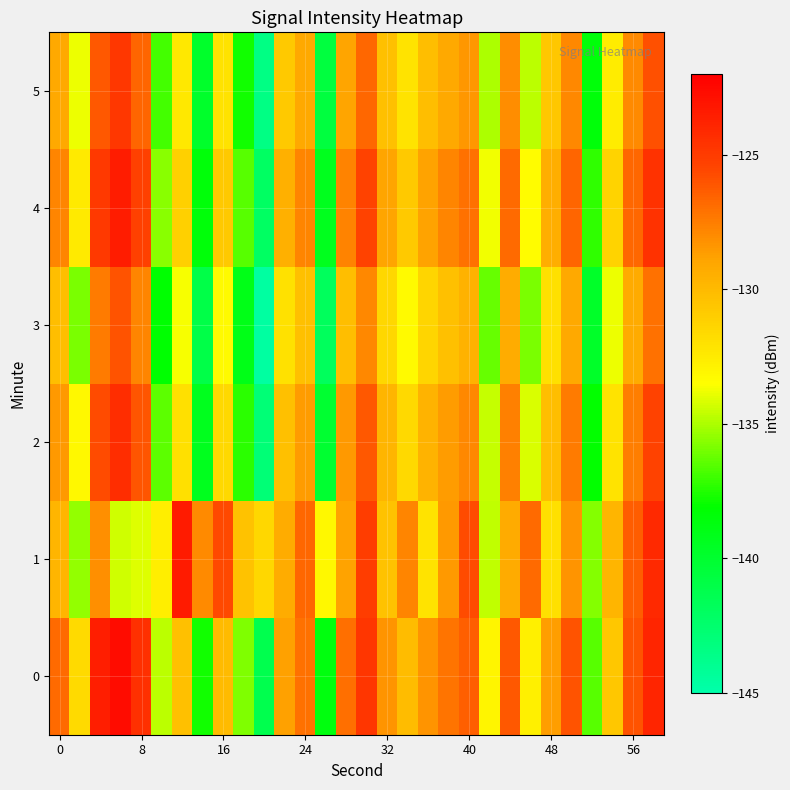

Reading left to right, what are all the values shown in this chart?

0: -126.9	-131.7	-123.6	-122.7	-124.4	-134.8	-130.3	-137.8	-130.0	-135.8	-141.3	-128.8	-127.1	-138.6	-127.0	-124.7	-128.3	-130.1	-128.3	-127.1	-126.4	-133.0	-126.2	-132.8	-128.7	-126.0	-136.5	-130.7	-126.0	-123.9
1: -129.8	-135.5	-128.2	-134.3	-134.1	-132.6	-123.4	-128.0	-125.6	-130.4	-131.5	-129.3	-126.7	-133.2	-128.9	-125.1	-130.4	-127.8	-132.1	-128.5	-125.7	-134.6	-129.2	-126.8	-131.9	-128.3	-135.7	-129.8	-126.4	-124.1
2: -128.5	-133.2	-125.7	-124.3	-126.1	-136.4	-131.9	-139.3	-131.6	-137.3	-142.9	-130.3	-128.6	-140.1	-128.5	-126.2	-129.8	-131.6	-129.7	-128.6	-127.9	-134.5	-127.6	-134.2	-130.2	-127.4	-138.0	-132.1	-127.5	-125.4
3: -130.2	-135.9	-127.4	-126.0	-127.8	-138.1	-133.6	-141.0	-133.3	-139.0	-144.6	-132.0	-130.3	-141.8	-130.2	-127.9	-131.5	-133.3	-131.4	-130.3	-129.6	-136.2	-129.3	-135.9	-131.9	-129.1	-139.7	-133.8	-129.2	-127.1
4: -127.8	-132.5	-124.9	-123.5	-125.3	-135.6	-131.1	-138.5	-130.8	-136.5	-142.1	-129.5	-127.8	-139.3	-127.7	-125.4	-129.0	-130.8	-128.9	-127.8	-127.1	-133.7	-126.8	-133.4	-129.4	-126.6	-137.2	-131.3	-126.7	-124.6
5: -129.1	-133.8	-126.2	-124.8	-126.6	-136.9	-132.4	-139.8	-132.1	-137.8	-143.4	-130.8	-129.1	-140.6	-129.0	-126.7	-130.3	-132.1	-130.2	-129.1	-128.4	-135.0	-128.1	-134.7	-130.7	-127.9	-138.5	-132.6	-128.0	-125.9